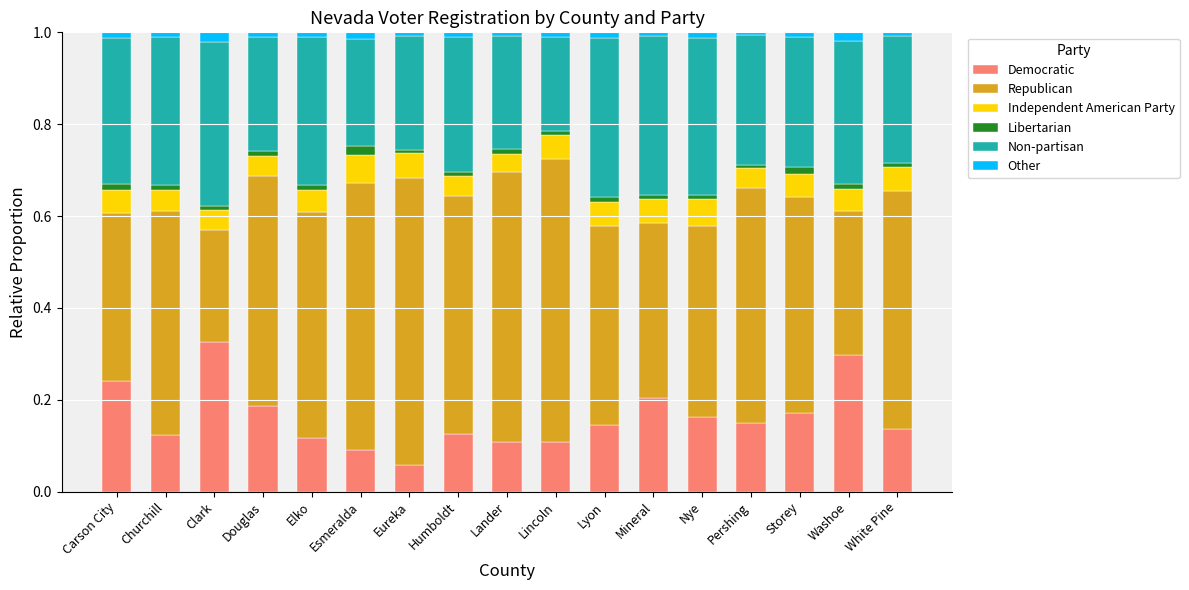

What are all the series names shown in the legend?

Democratic, Republican, Independent American Party, Libertarian, Non-partisan, Other